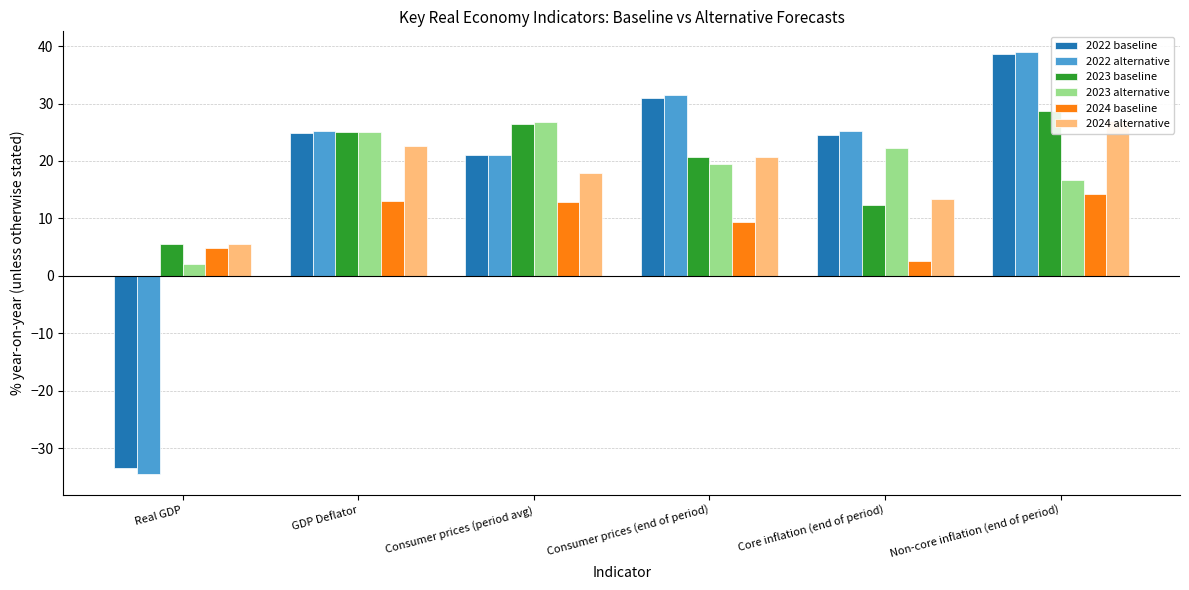

What position from the left is Core inflation (end of period)?

5